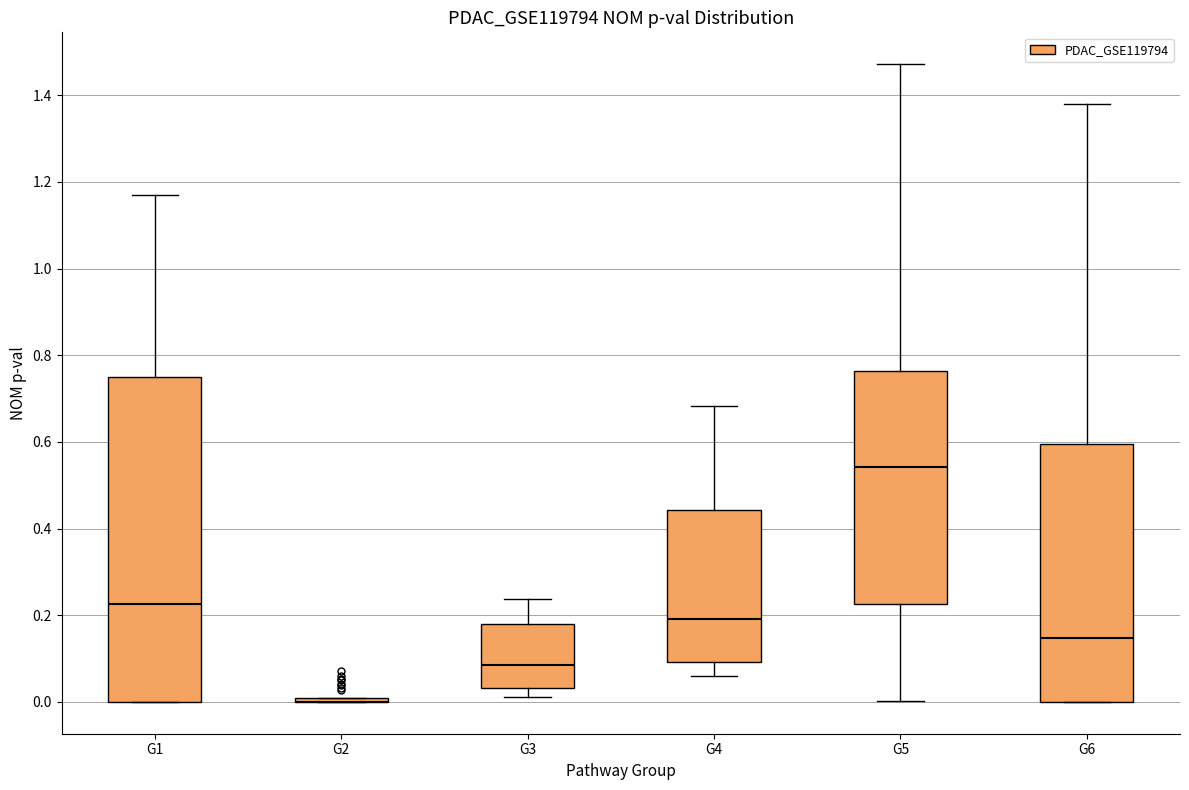

Where is the lower edge of the box for G5 on the y-axis? The values are not printed on the chart, so give them approximately, as read against the axis.

0.22